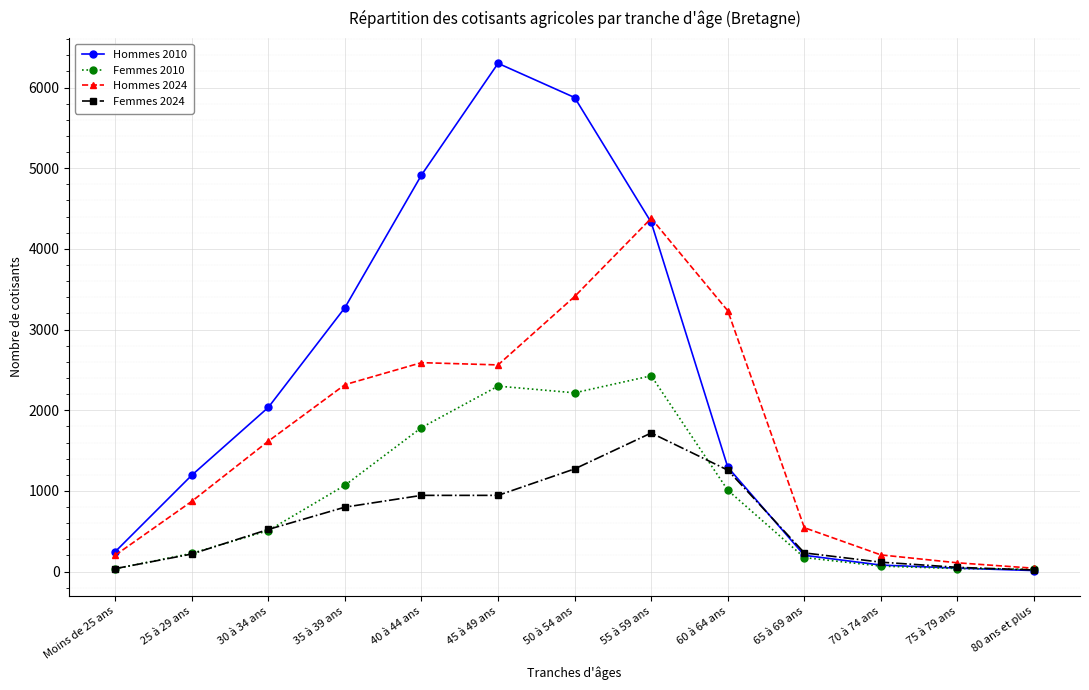

True or false: Femmes 2024 has a value of 117 at 70 à 74 ans.

True